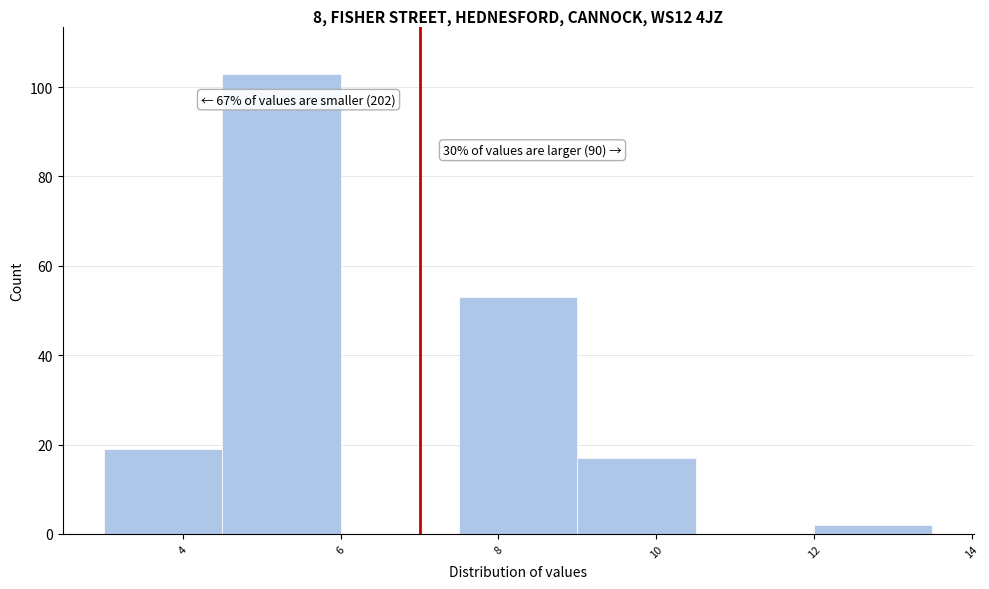

Over which range of the x-axis is the bar tallest?

6.0 to 7.5